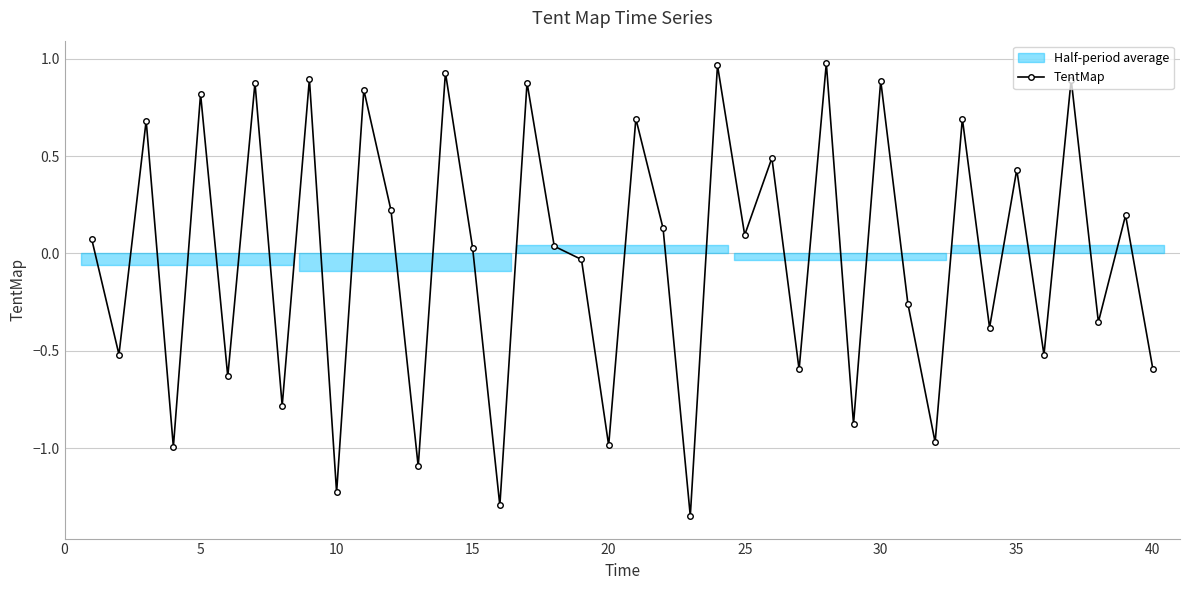

In TentMap, how many points are lower than both neighbors (excluding endpoints)?

16